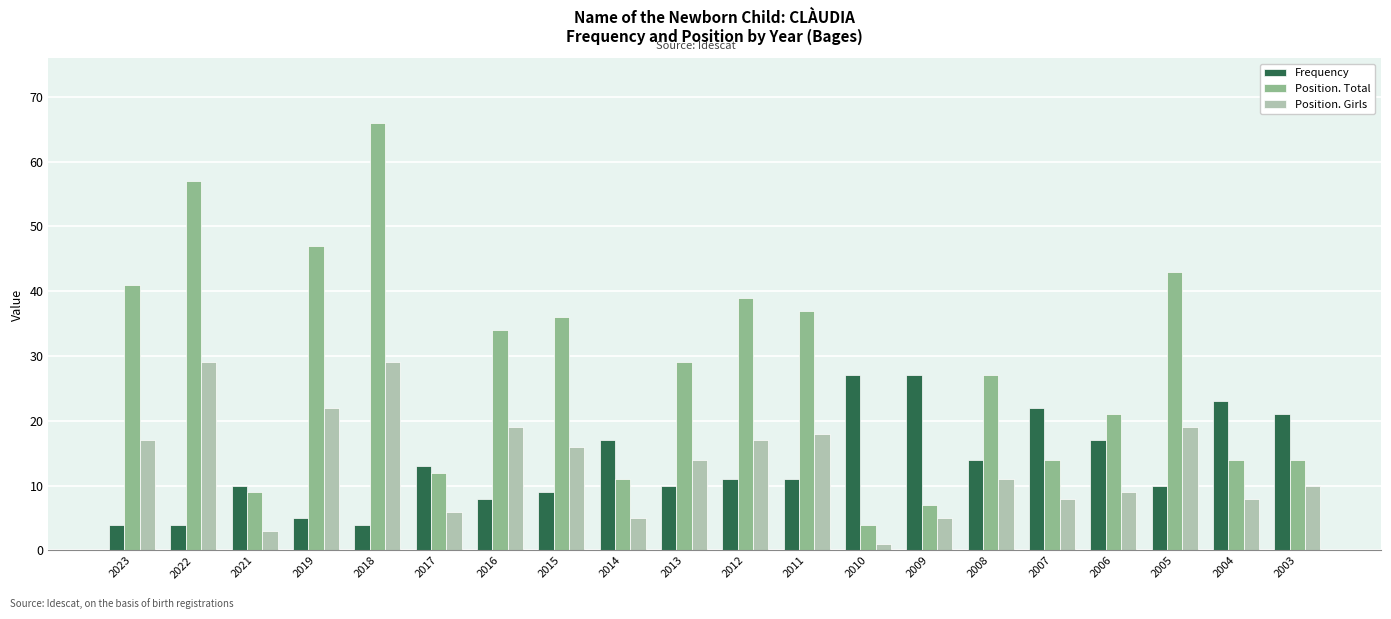

Is it true that Position. Total equals 14 at 2007?

True